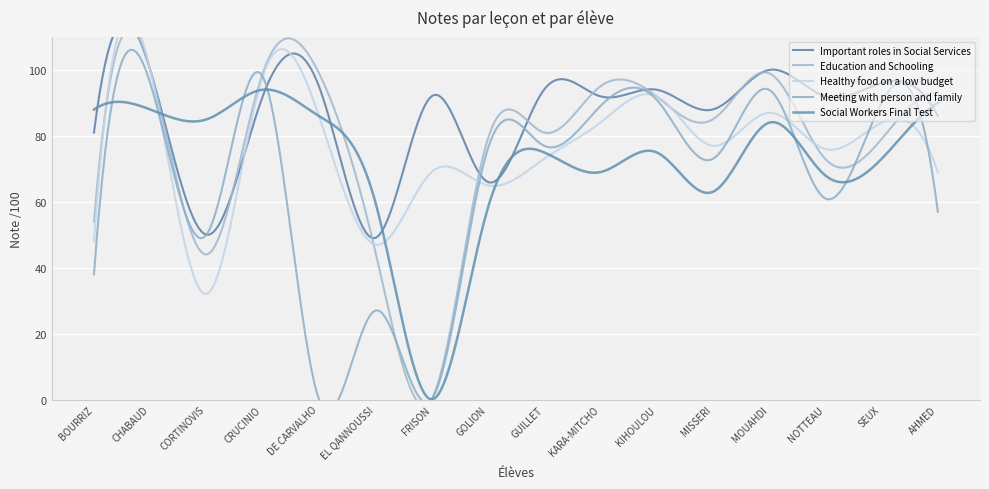

List the series in order of their peak value, highest first.

Important roles in Social Services, Education and Schooling, Healthy food on a low budget, Meeting with person and family, Social Workers Final Test